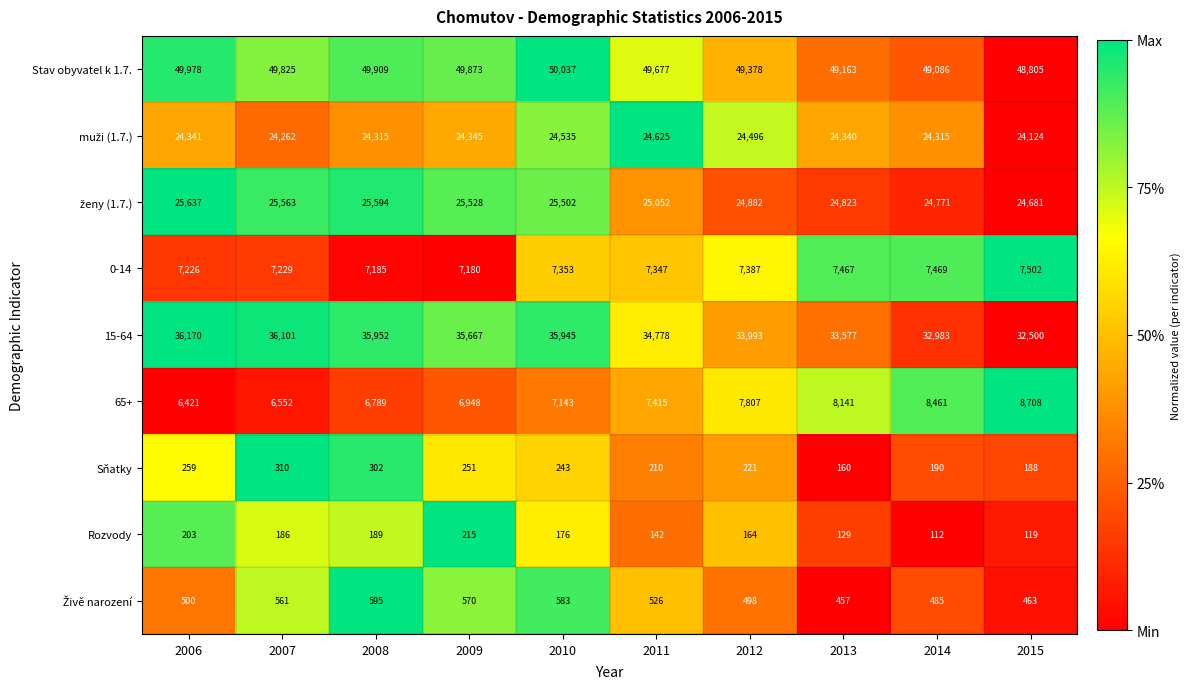

Which label corresponds to the smallest value in the chart?

2014